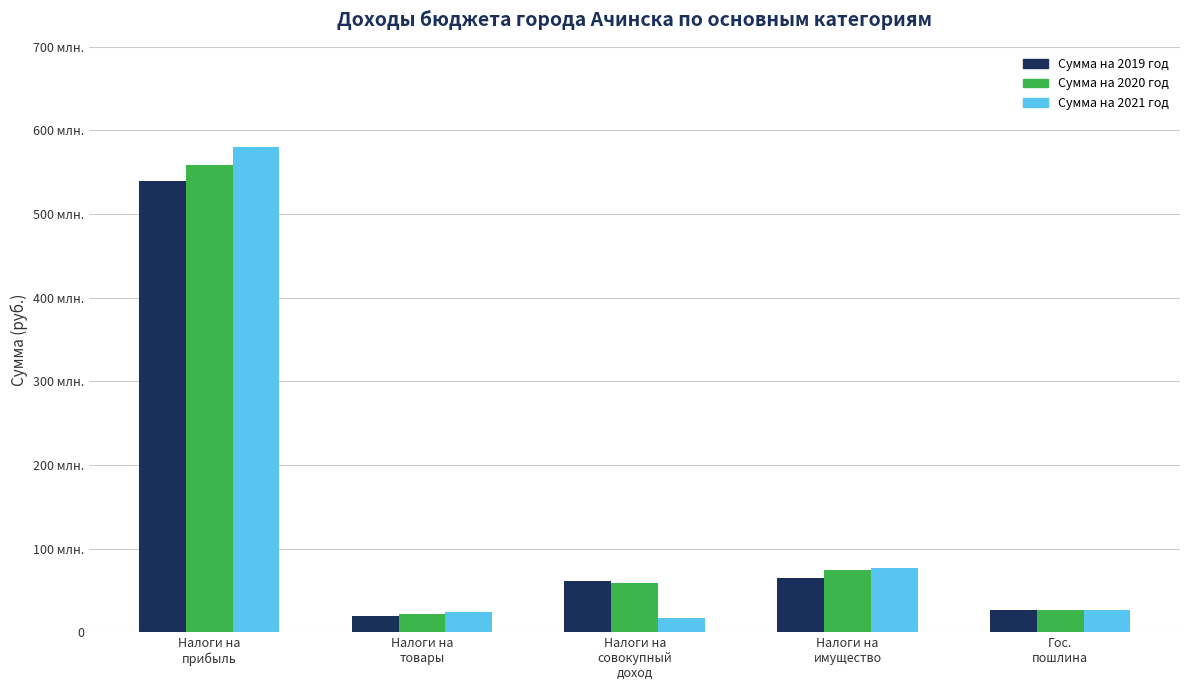

Reading left to right, list all the values displayed in this chart.

Сумма на 2019 год: 539518250	19785500	61509300	65289100	25977400
Сумма на 2020 год: 558160900	21098400	58574100	73825400	25977400
Сумма на 2021 год: 580447400	23991700	17341000	76771300	25977400